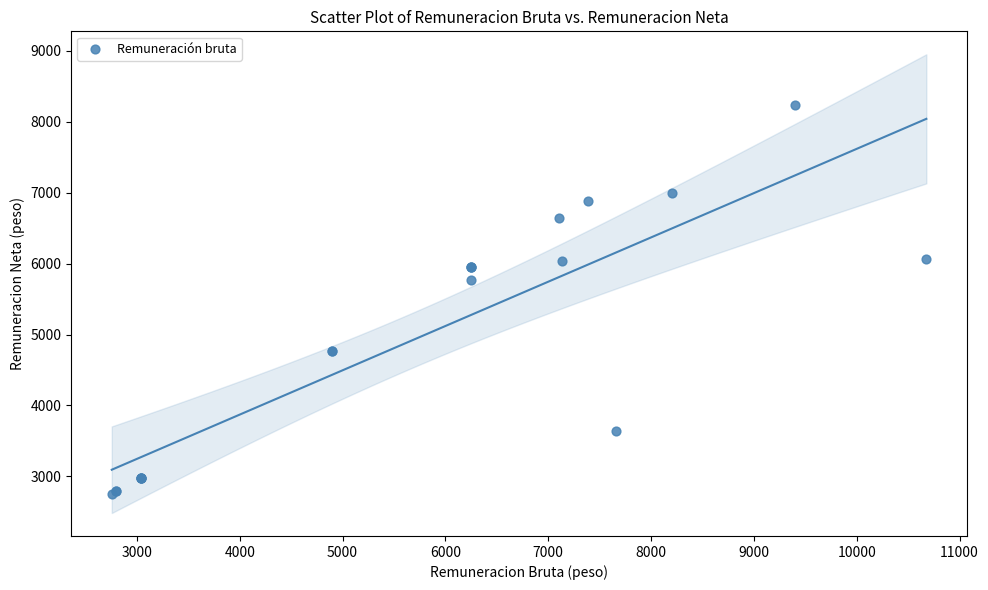

What Y value in the scatter plot is closest to 5492?

5771.5